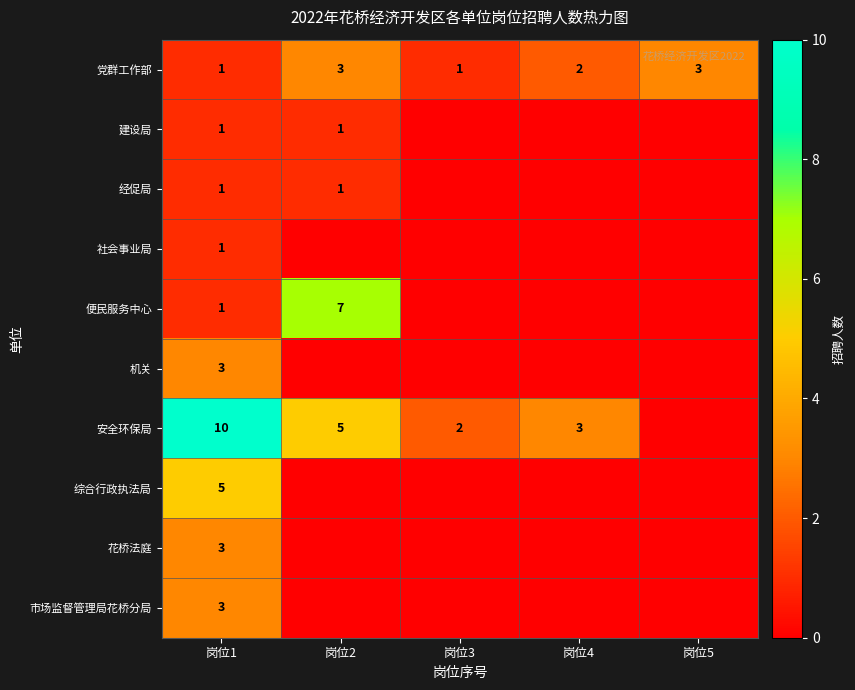

True or false: 经促局 has a value of 1 at 岗位1.

True